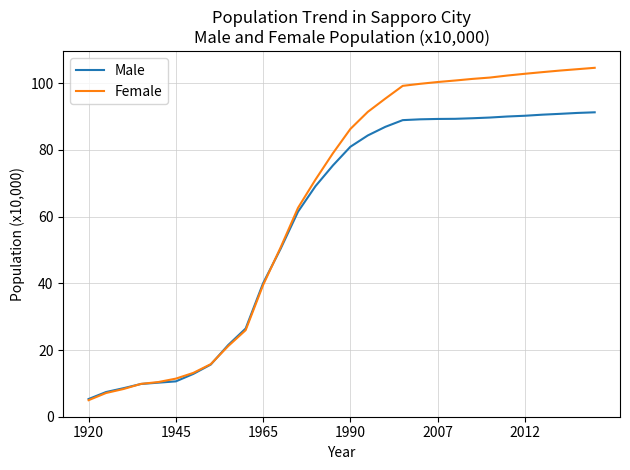

Rank the series by their average value, from lowest to highest.

Male, Female